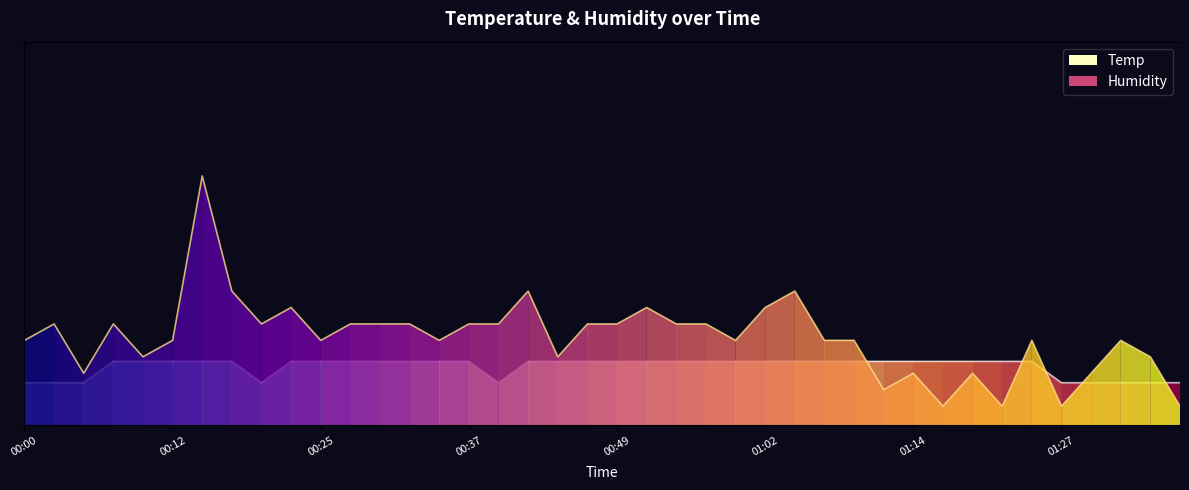

What is the highest value of the Humidity series?

1.3